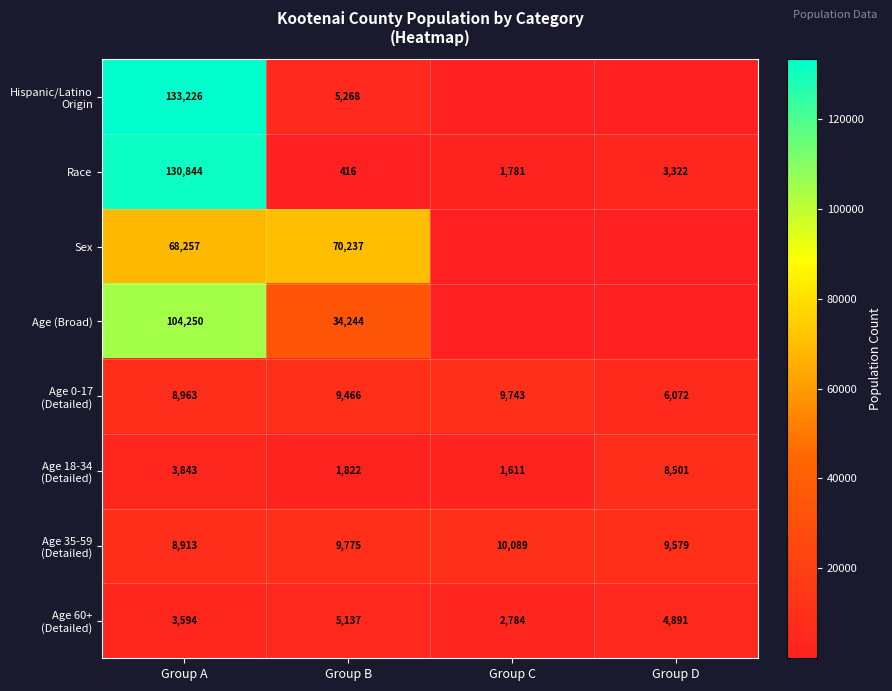

What is the spread (max minus min) of values at Group A?

129632